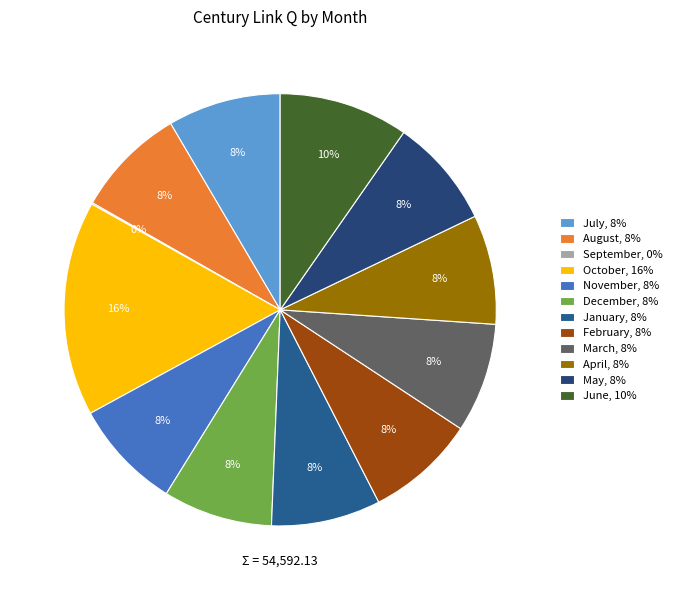

How much of the chart is everything except February?

91.8%